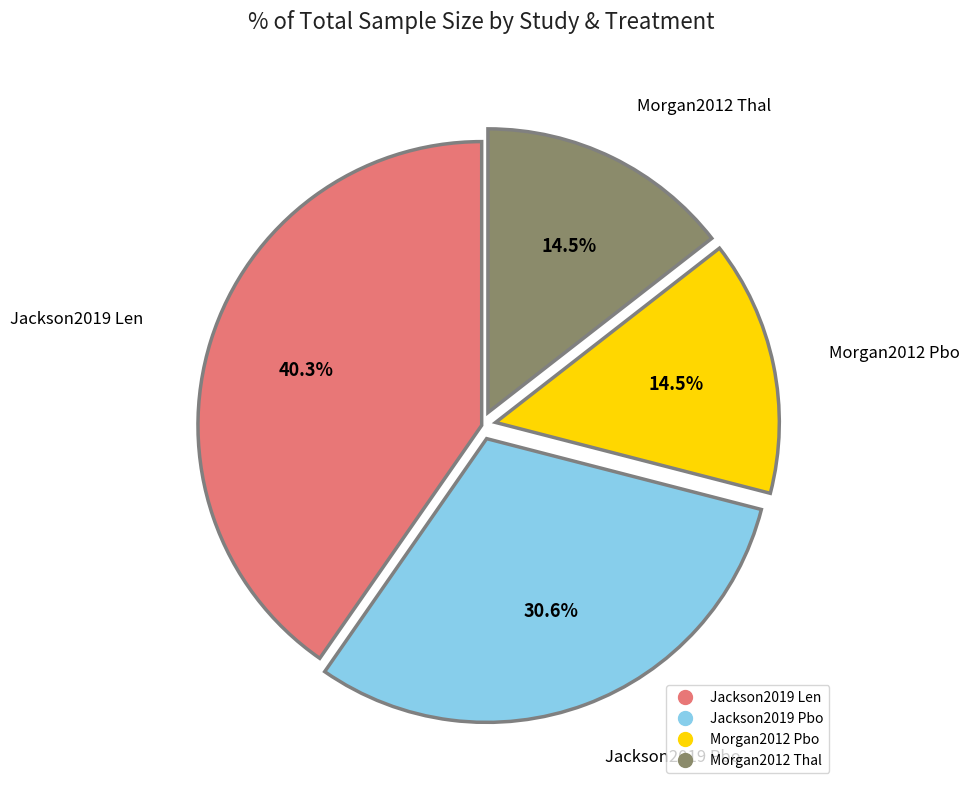

Does any single category account for the majority?

No